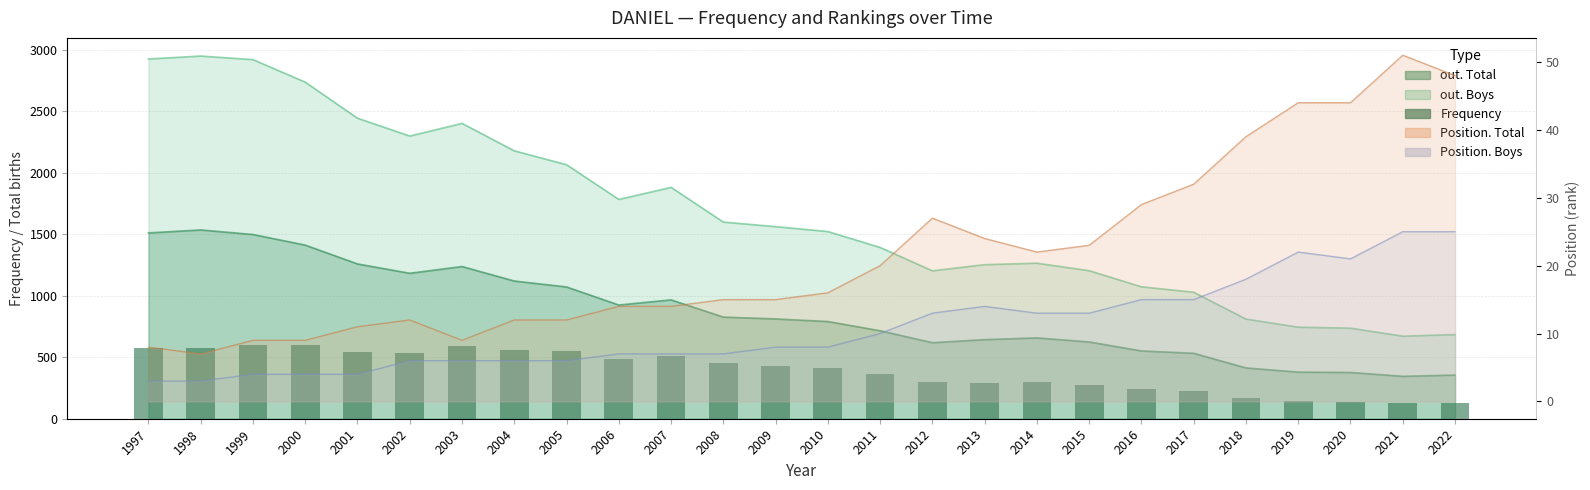

Reading left to right, what are all the values shown in this chart?

572	578	597	599	544	537	593	561	550	483	511	456	428	412	363	300	290	296	277	241	225	166	146	137	126	126